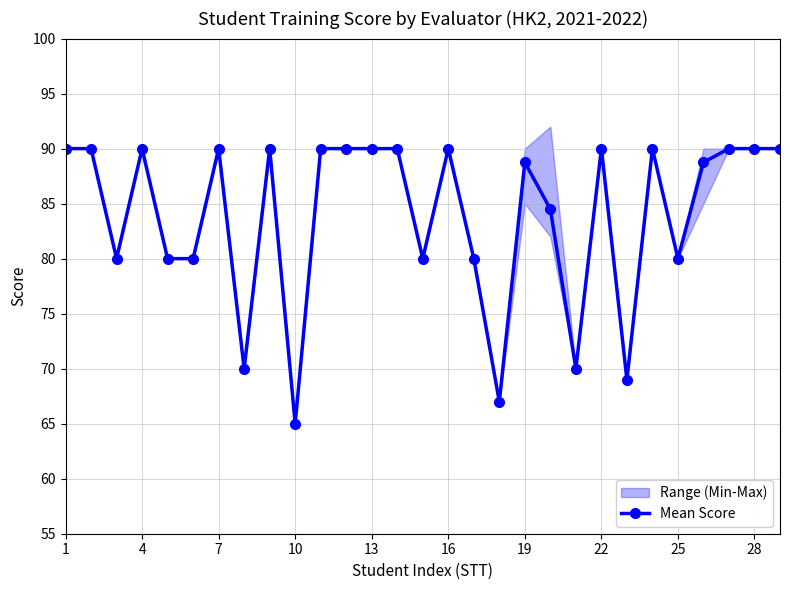

Does the chart display data point markers on the line(s)?

Yes